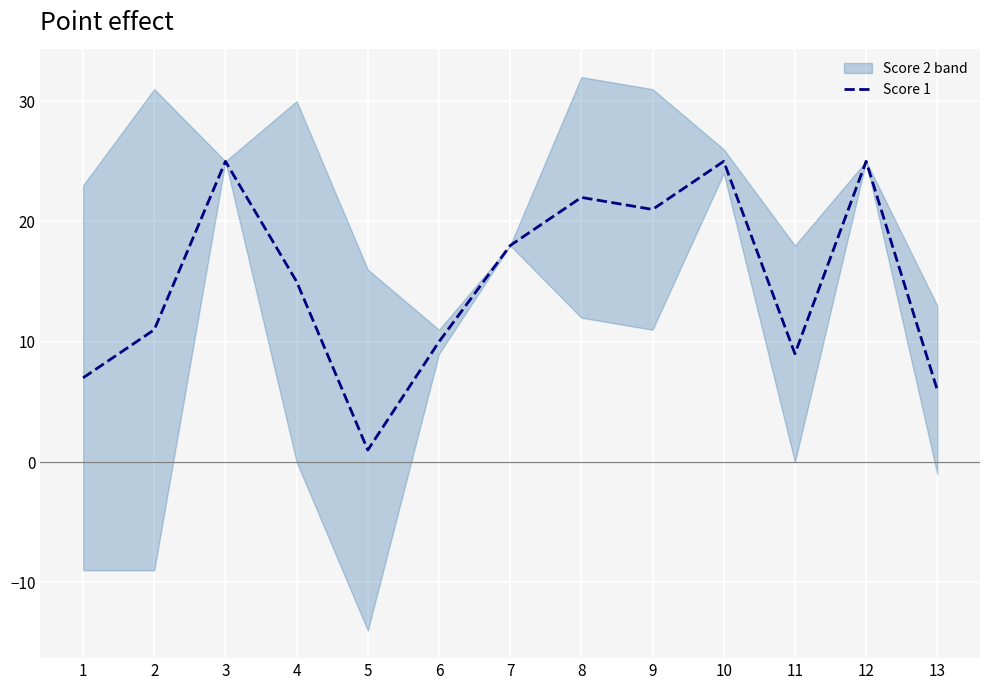

True or false: the data shows 5 at 6.

False